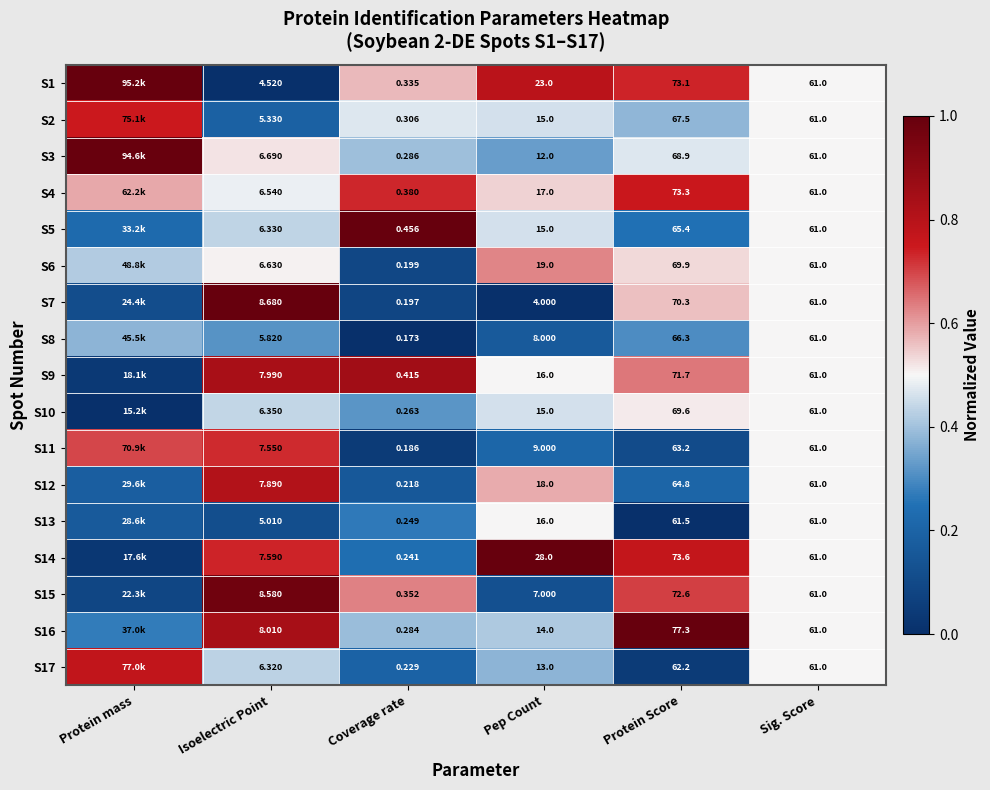

Is the value of S7 at Isoelectric Point greater than the value of S3 at Pep Count?

No